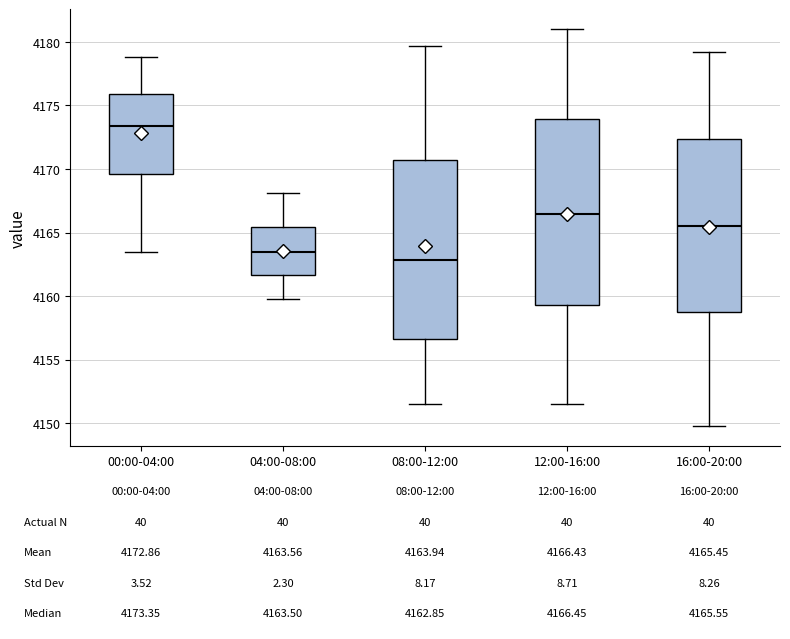

Which box has the lowest median line?

08:00-12:00